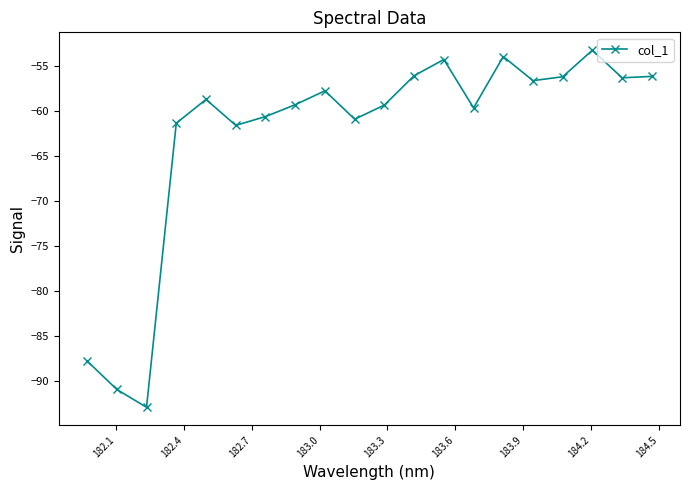

What is the sum of all values?

-1252.9